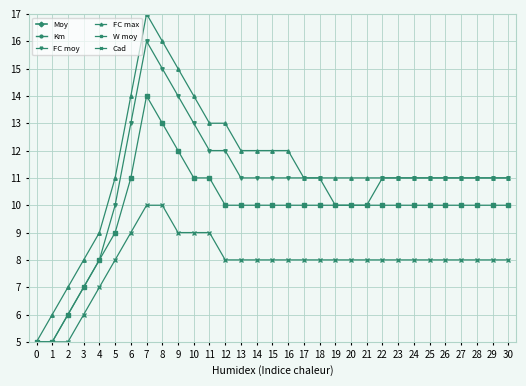

What is the maximum value shown in the chart?

17